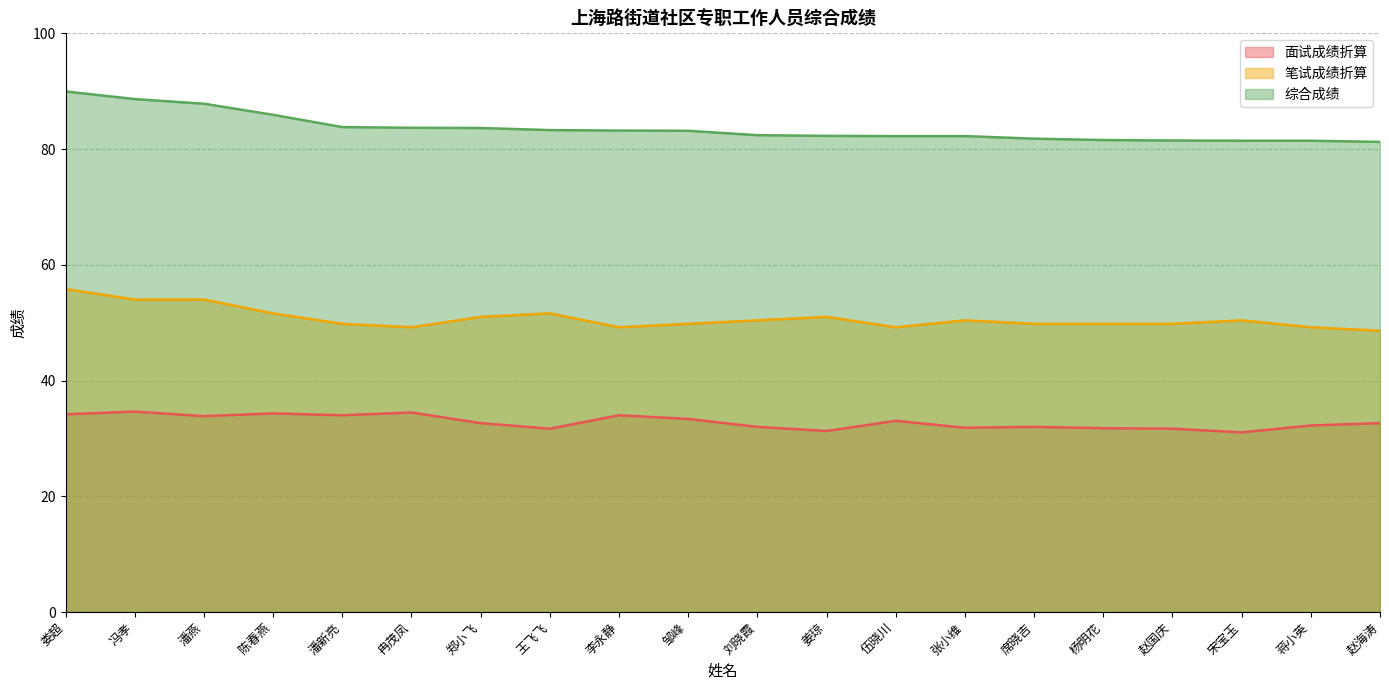

Rank the series at 伍晓川 from lowest to highest value.

面试成绩折算, 笔试成绩折算, 综合成绩